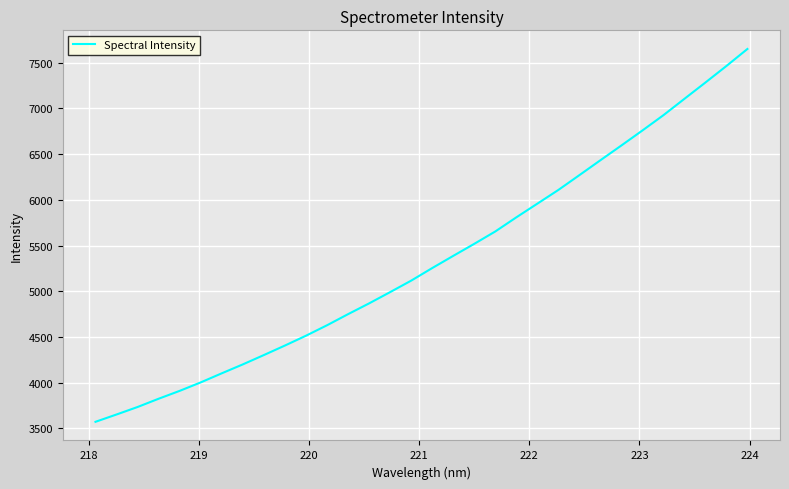

What is the difference between the maximum and minimum values?

4077.6